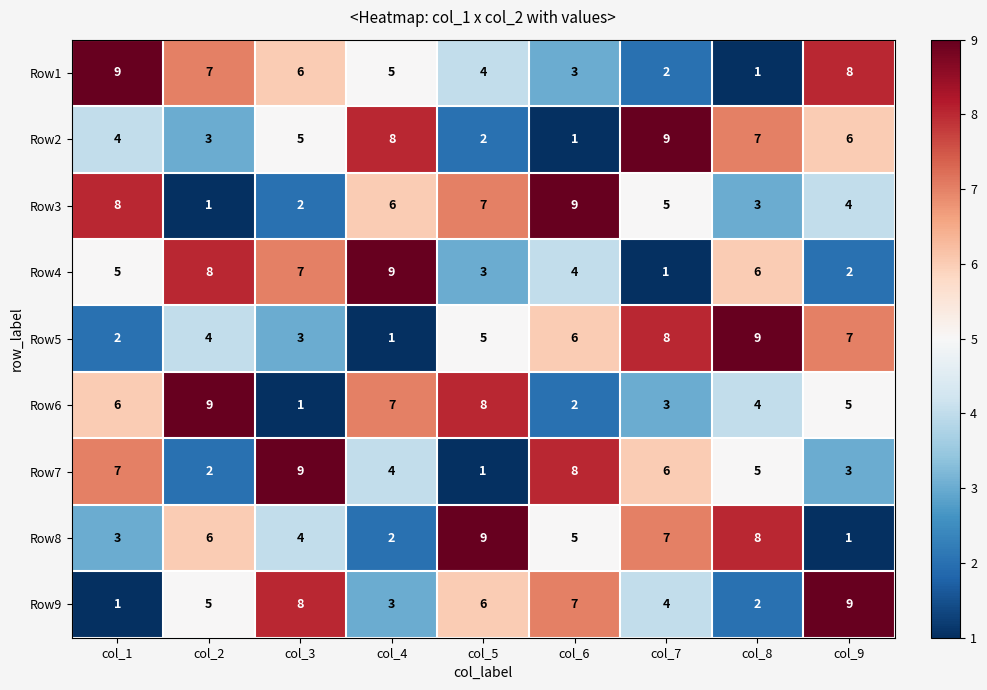

True or false: Row4 has a value of 6 at col_8.

True